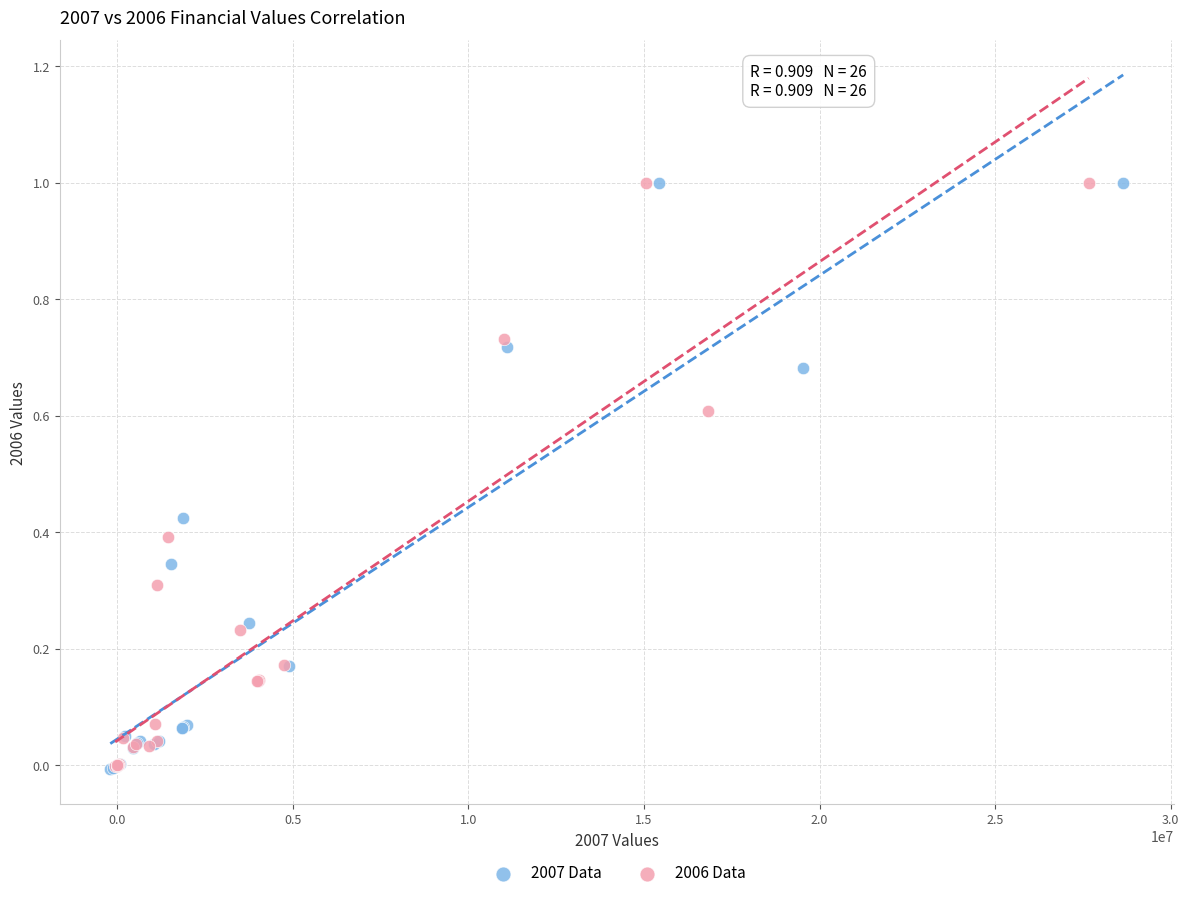

Which series has the largest Y range (max minus min)?

2007 Data